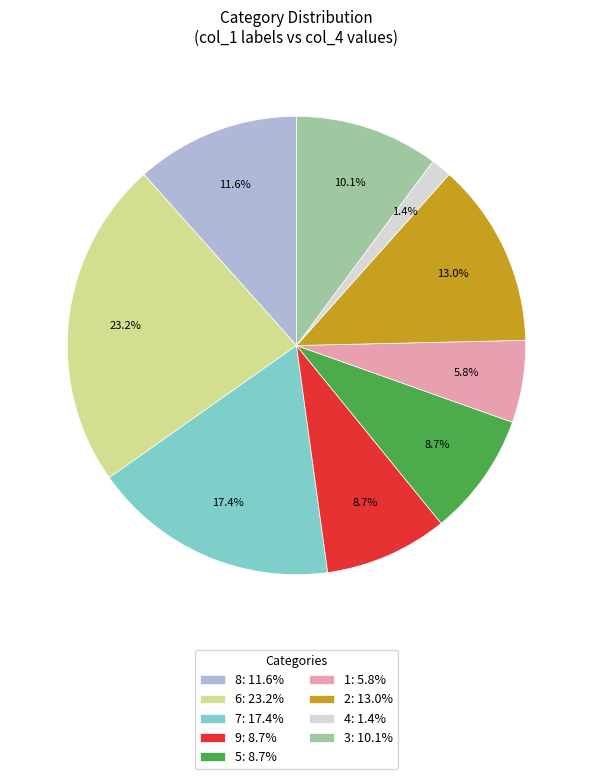

Approximately how many times larger is the value at 8: 11.6% compared to 3: 10.1%?

1.1